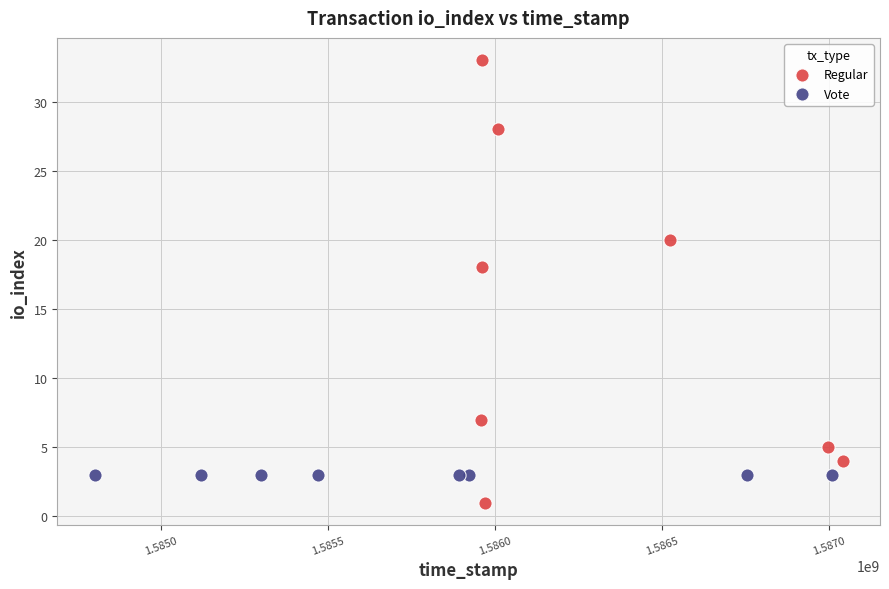

Which series contains the lowest Y value?

Regular